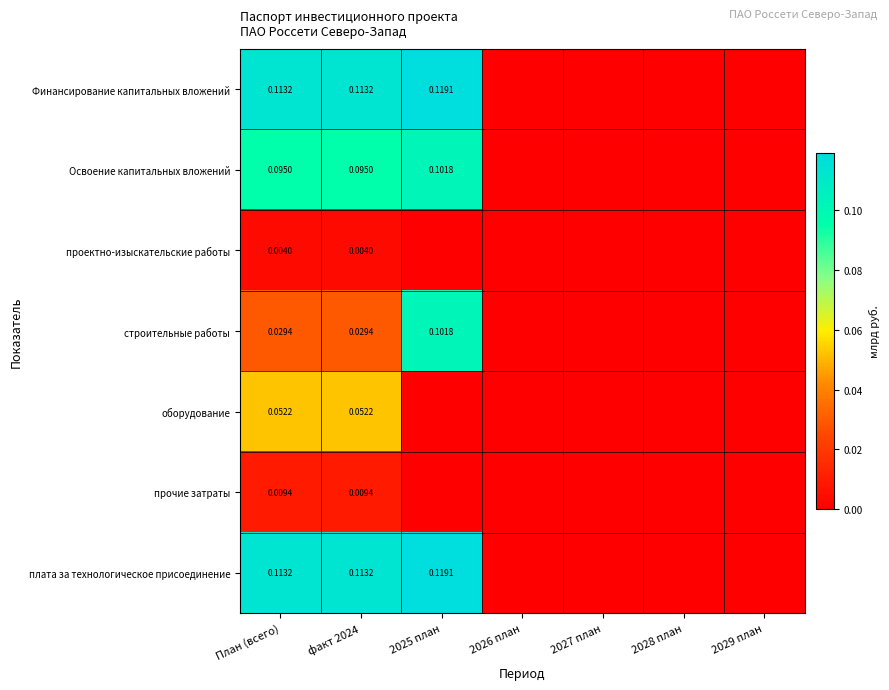

Between 2025 план and 2027 план, which series saw the biggest shift?

Финансирование капитальных вложений